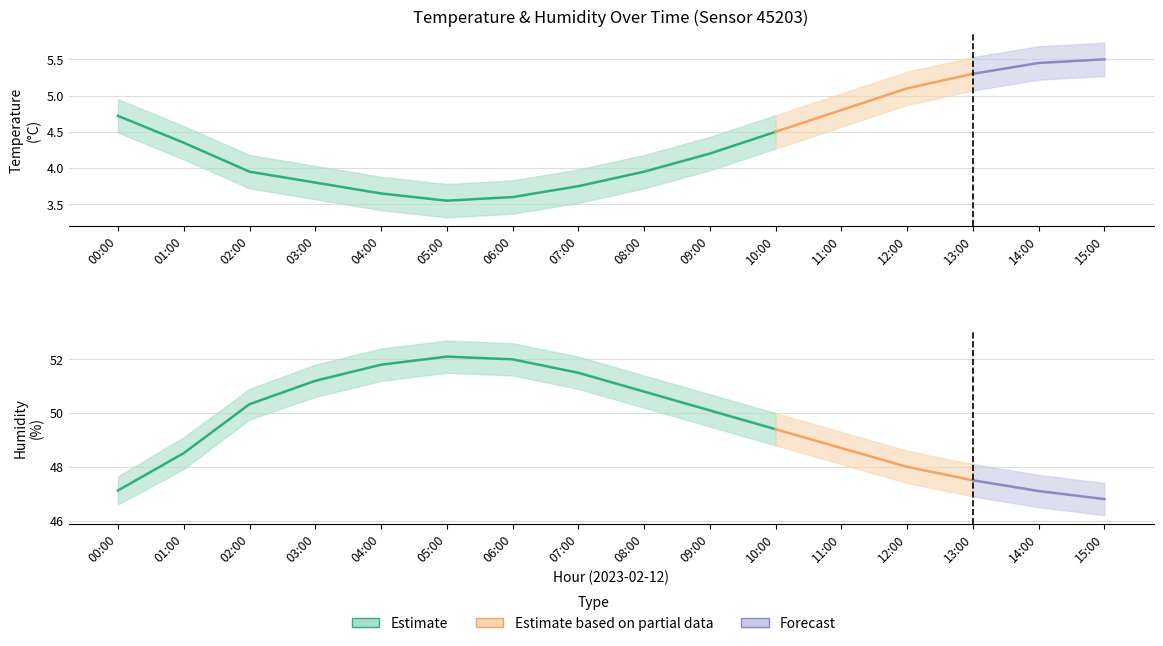

What position from the right is 15:00?

1